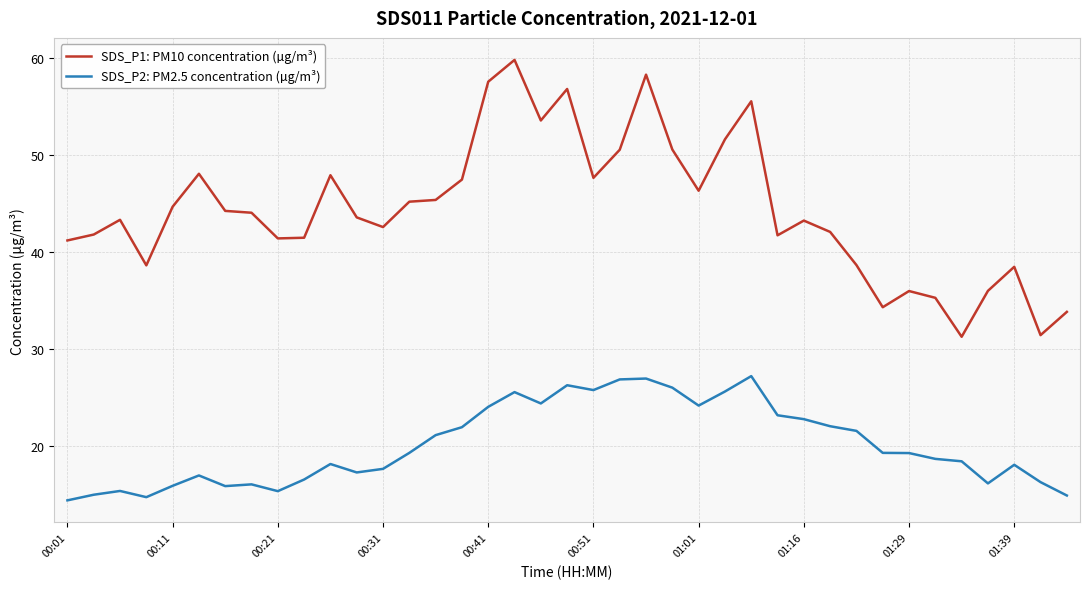

What is the greatest value displayed?

59.8